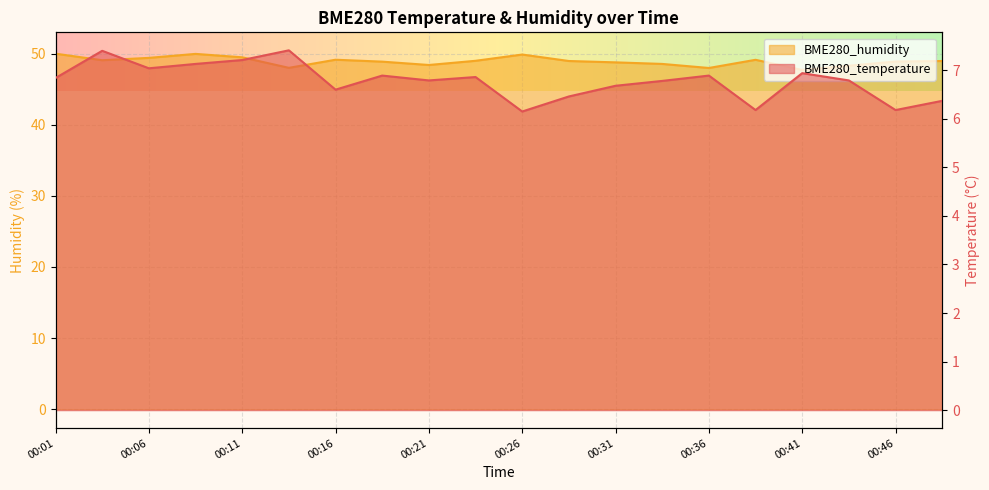

What is the difference between the highest and lowest values at 00:11?

42.3